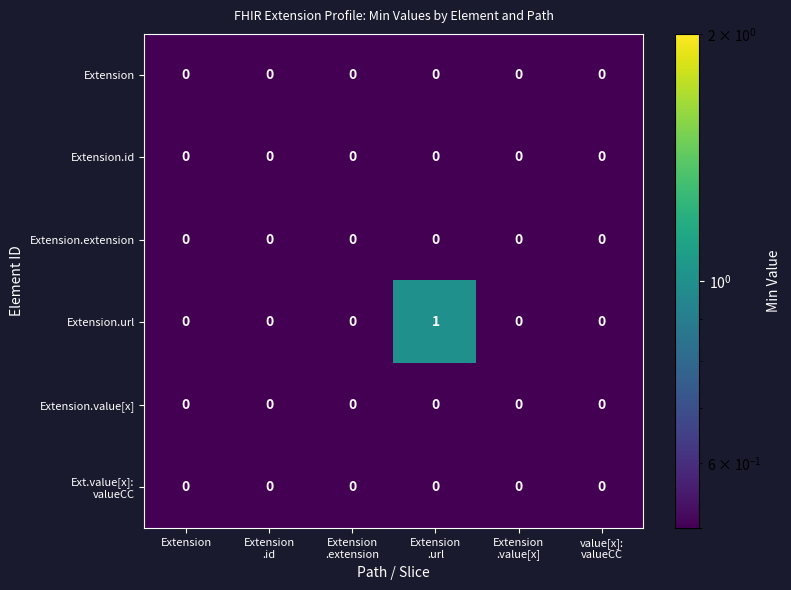

Which series has the largest total across all categories?

Extension.url